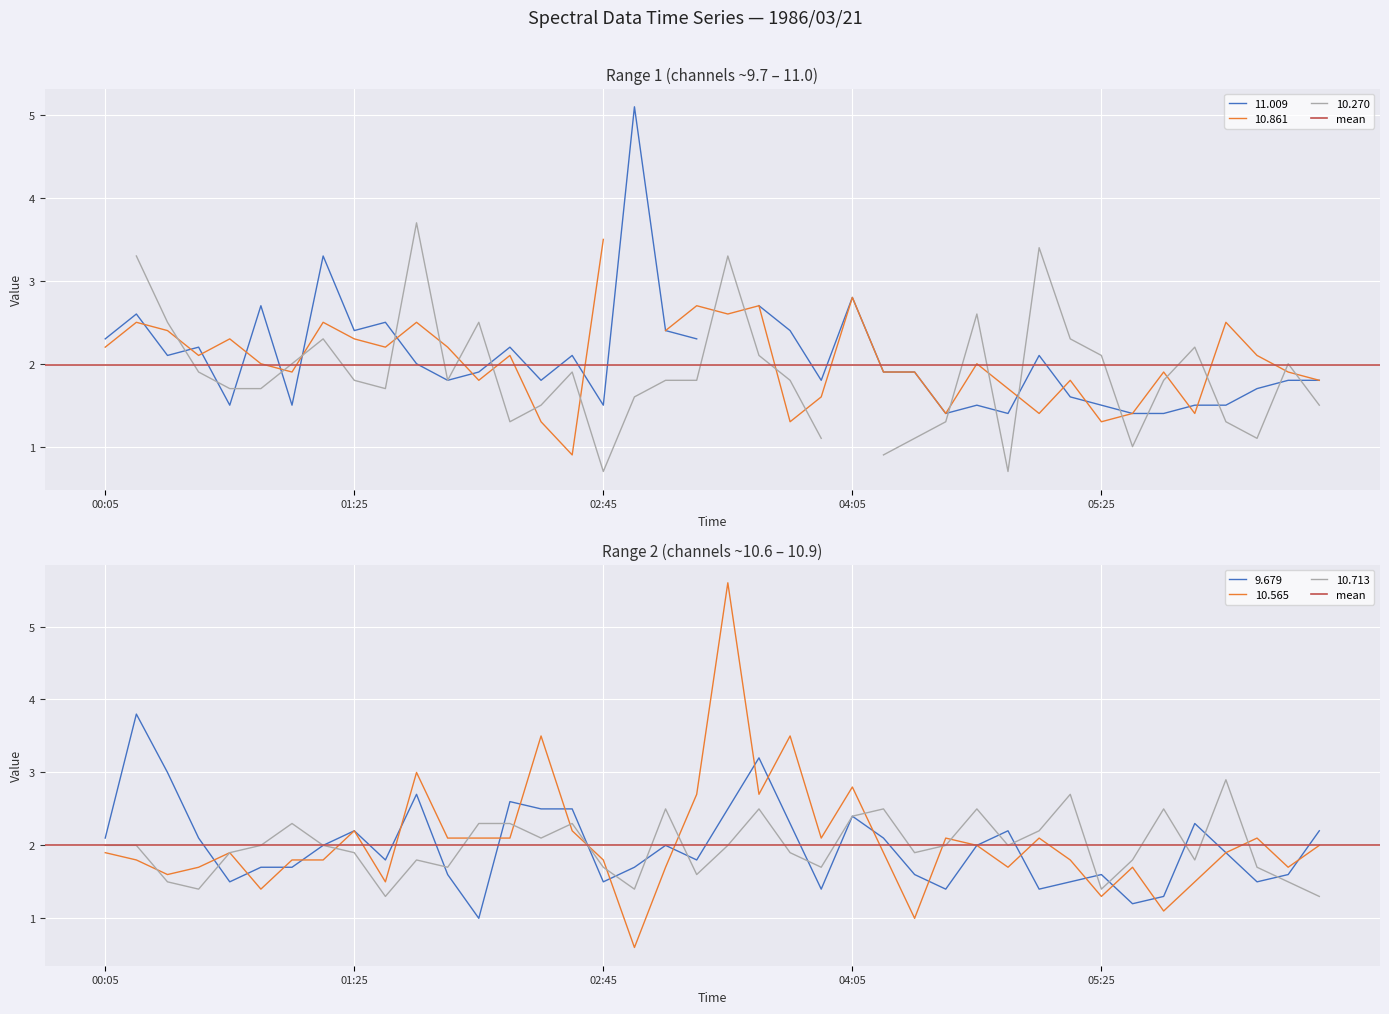

Where does the 10.713 series first go above 2?

1986/03/21 01:05